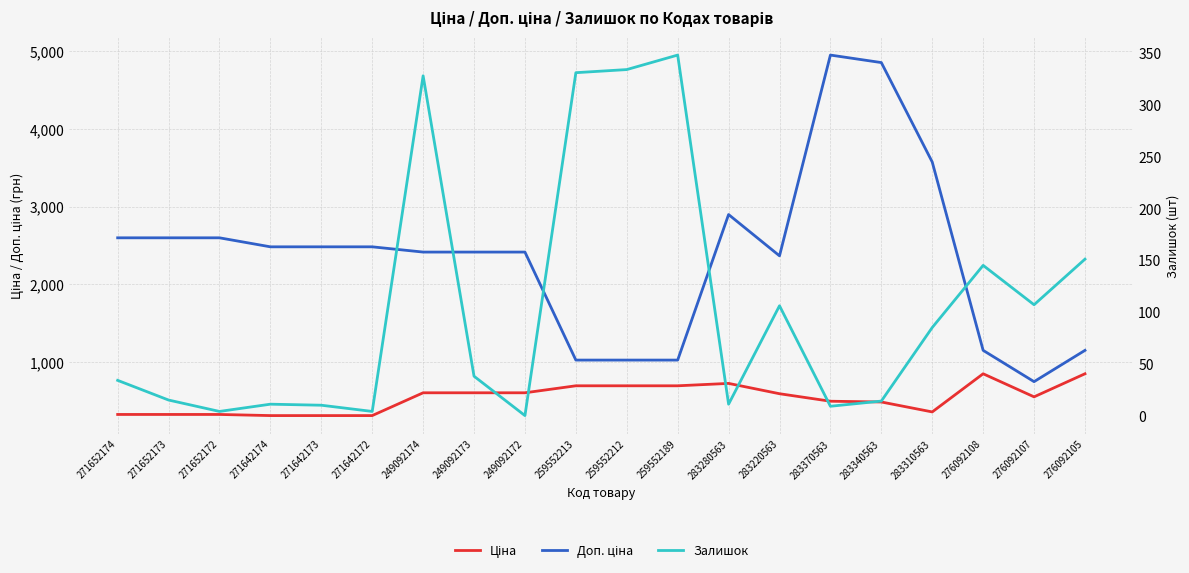

How many series are shown in this chart?

3